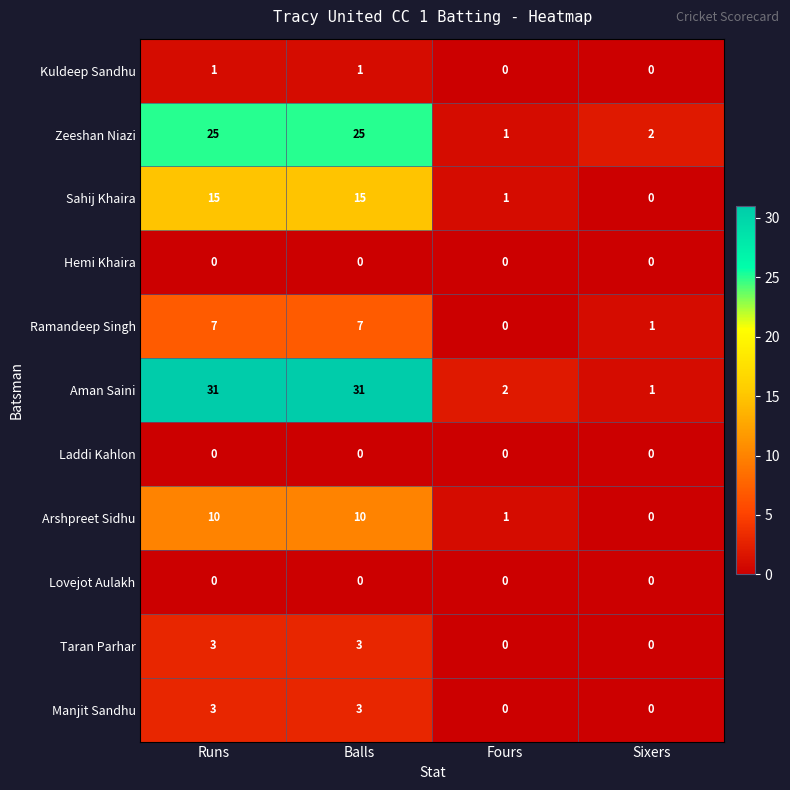

What is the difference between the maximum and minimum values in the Manjit Sandhu series?

3